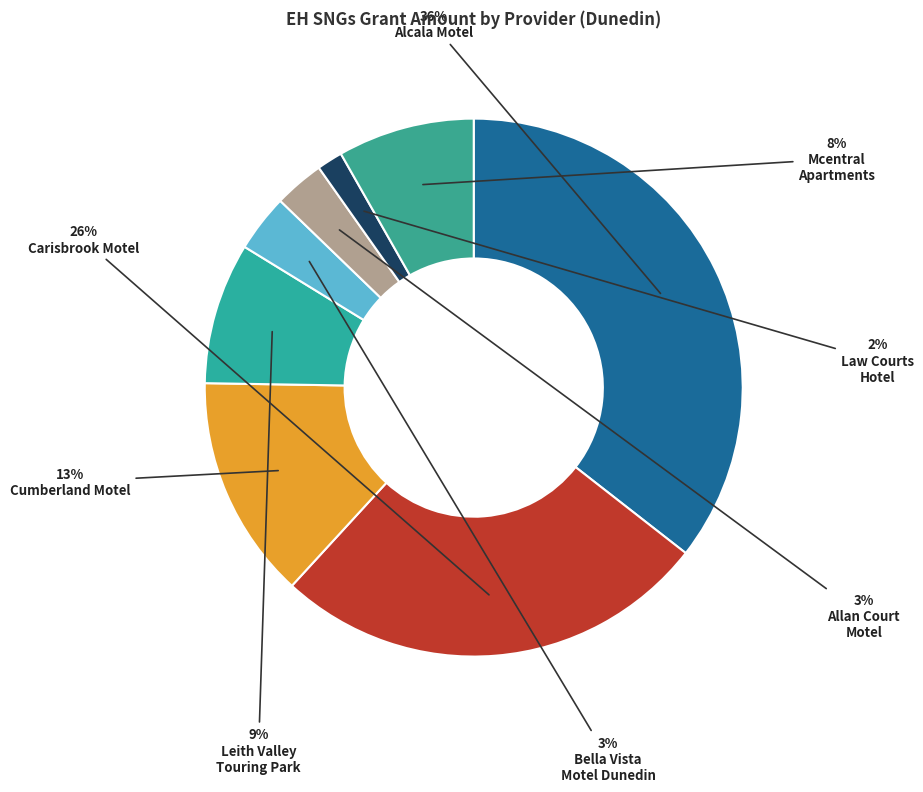

How many slices are in this pie chart?

8